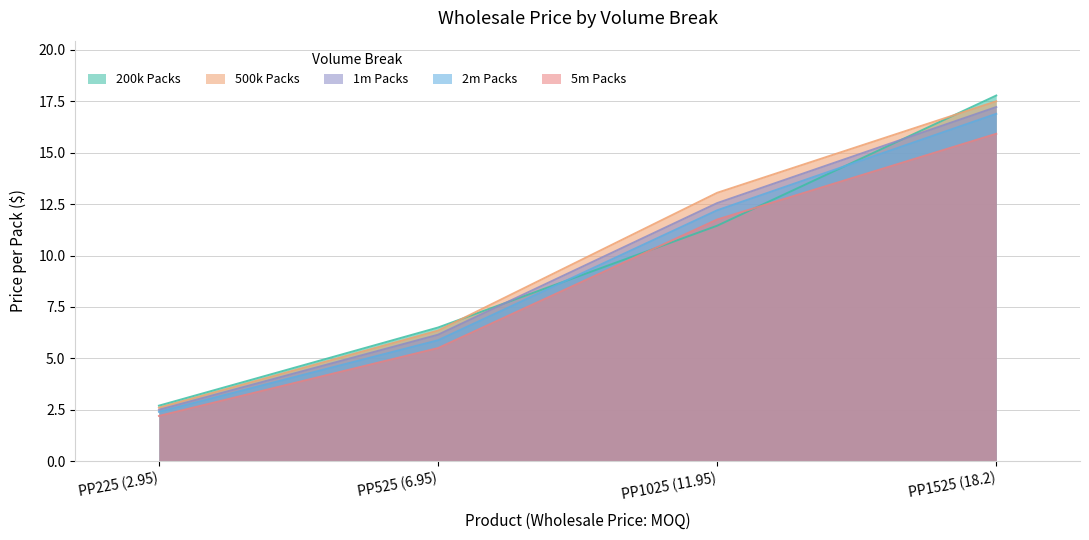

Reading right to left, extract all data points from this chart.

200k Packs: 17.8	11.4	6.5	2.7
500k Packs: 17.5	13.1	6.3	2.6
1m Packs: 17.2	12.6	6.2	2.5
2m Packs: 16.9	12.2	5.9	2.4
5m Packs: 15.9	11.8	5.5	2.2